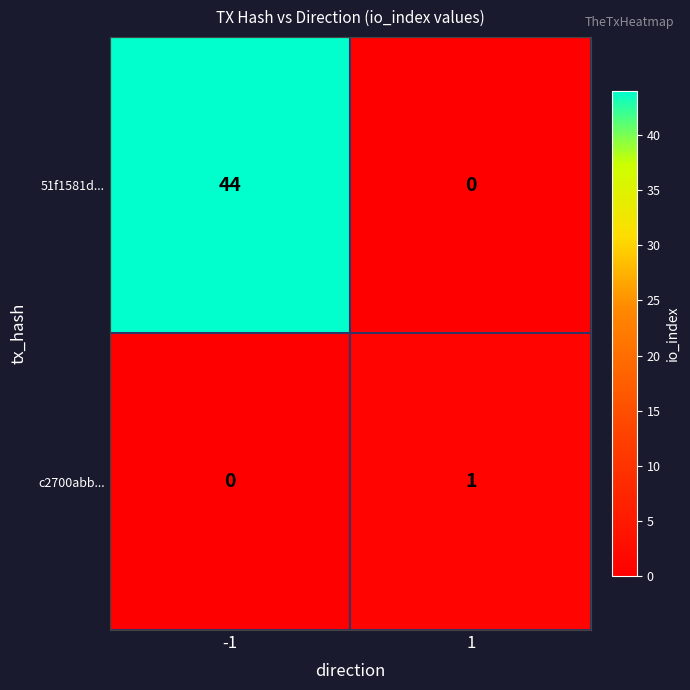

Which series has the largest total across all categories?

51f1581d...